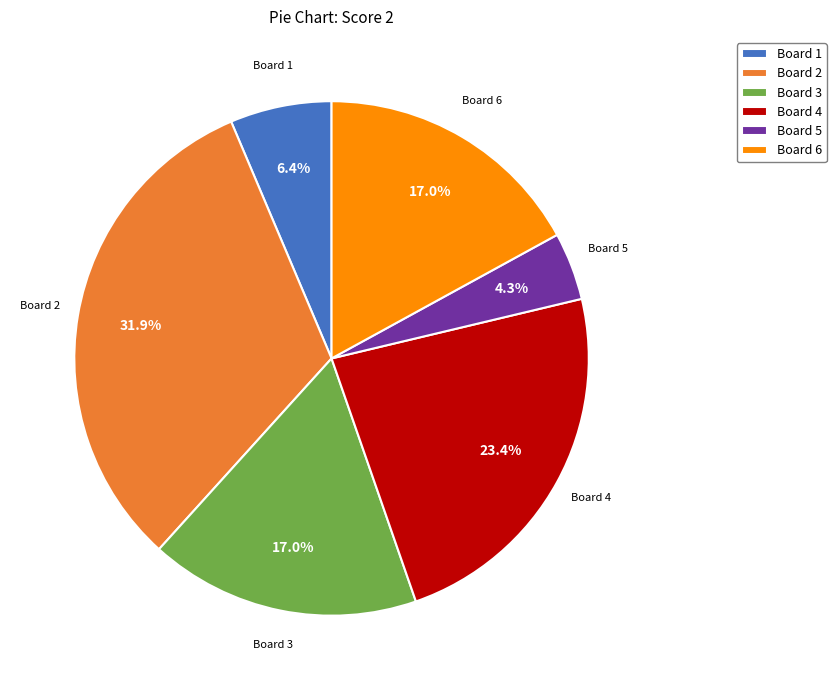

Does any single category account for the majority?

No